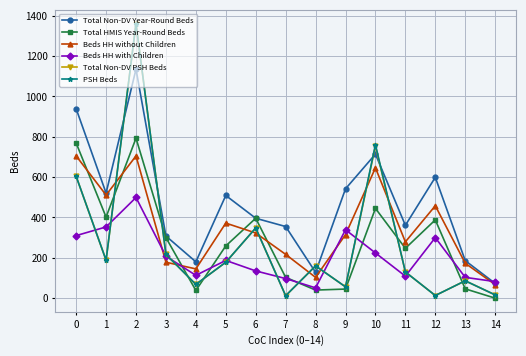

What is the difference between the Total Non-DV PSH Beds values at 7 and 3?

205